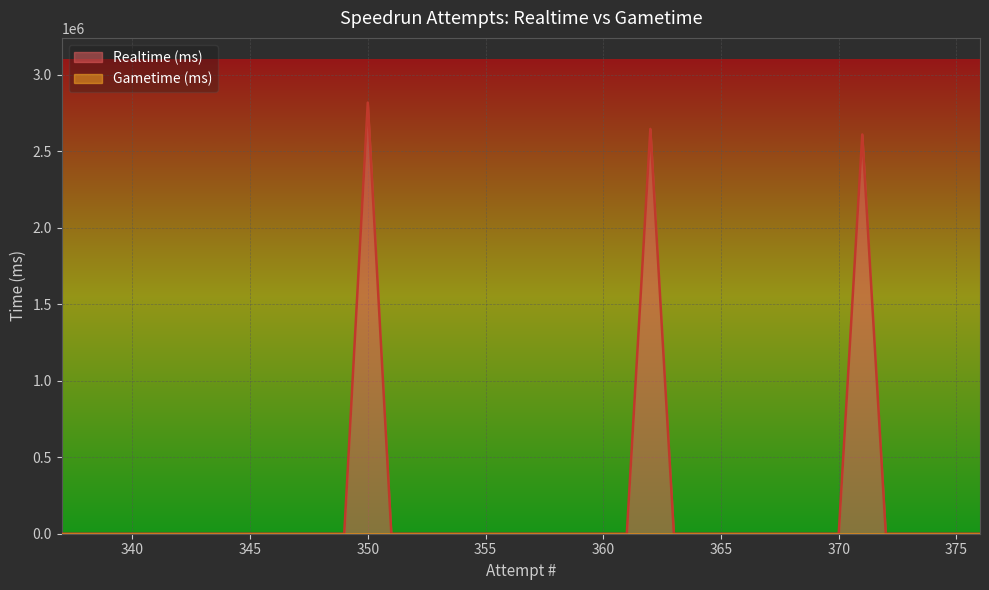

What is the maximum value for Realtime (ms)?

2817853